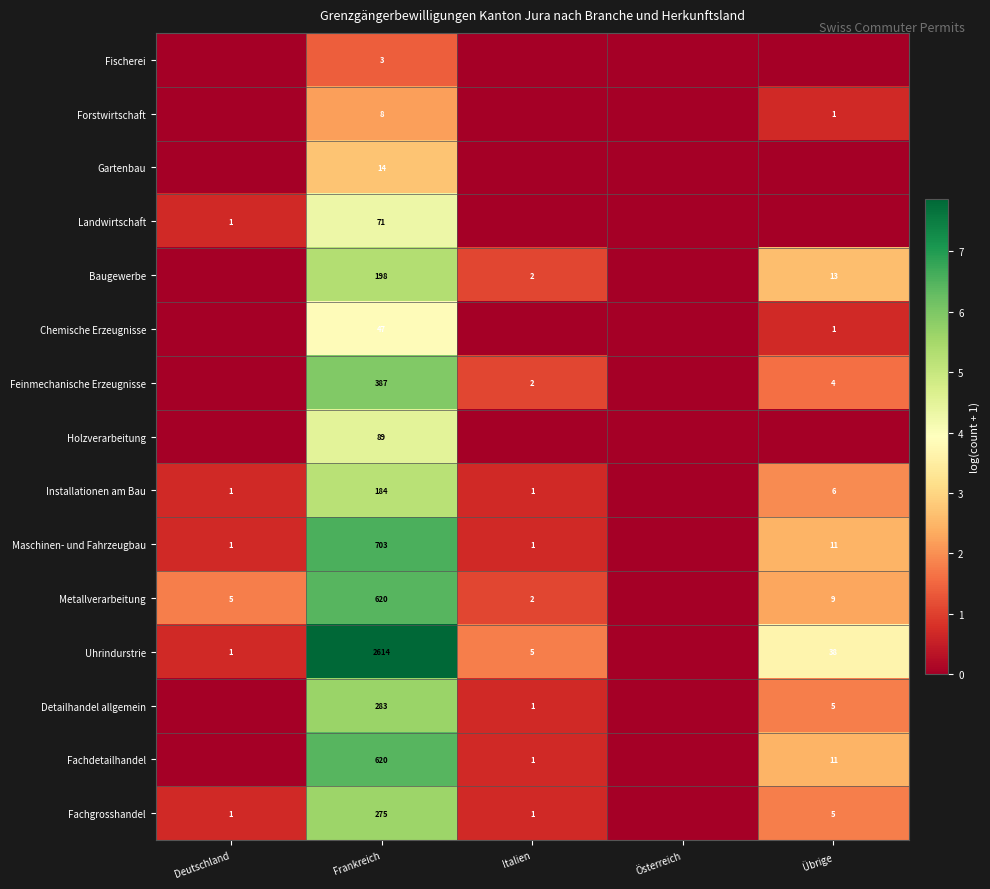

The value of Holzverarbeitung at Frankreich is 7.6. True or false?

False